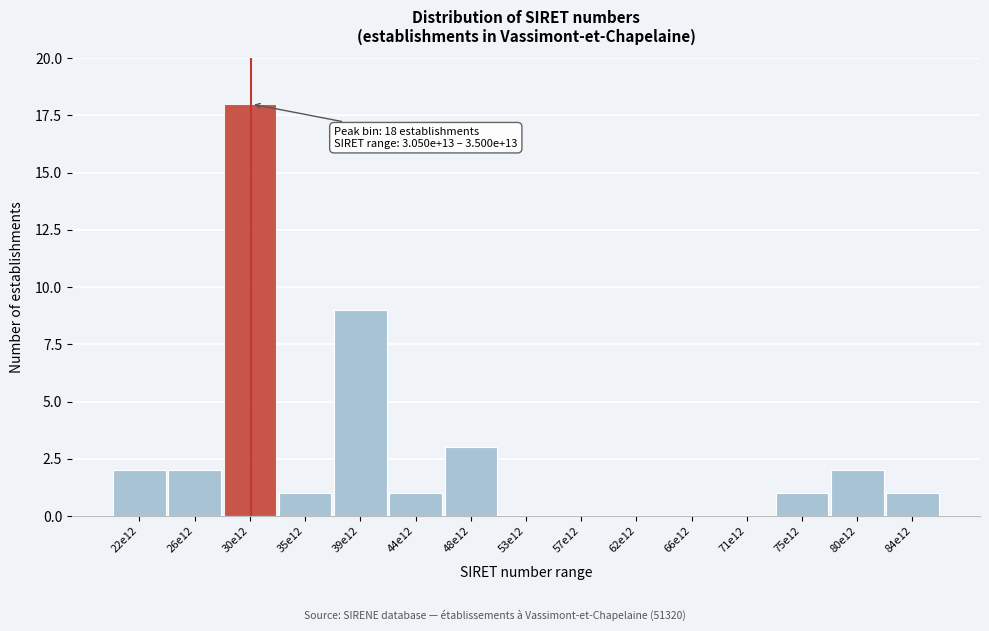

Reading left to right, extract all data points from this chart.

22e12=2	26e12=2	30e12=18	35e12=1	39e12=9	44e12=1	48e12=3	53e12=0	57e12=0	62e12=0	66e12=0	71e12=0	75e12=1	80e12=2	84e12=1